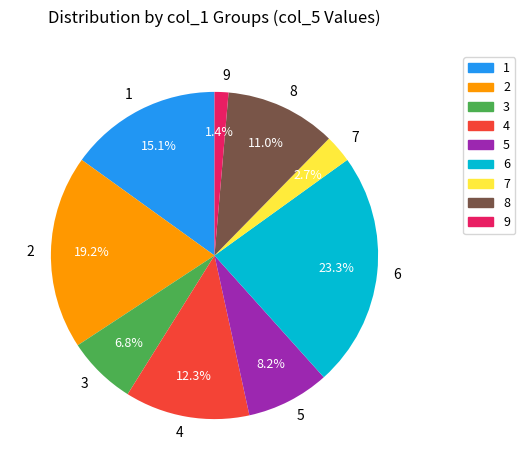

Is 8 the majority of the pie?

No